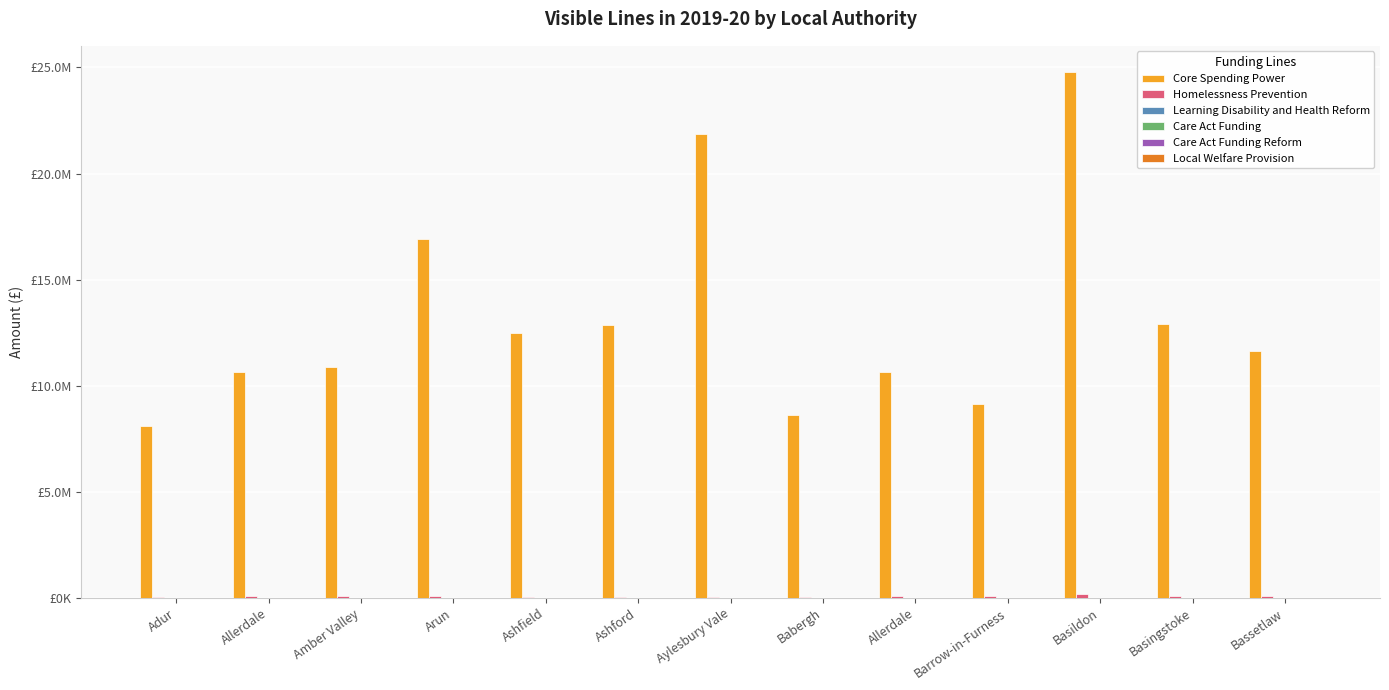

Are the bars horizontal?

No